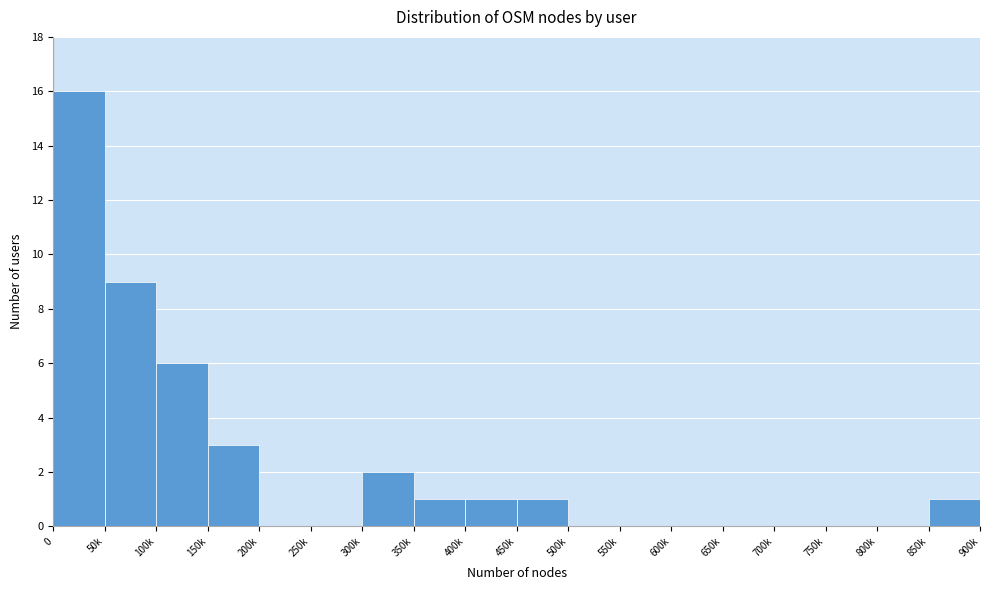

Reading left to right, transcribe all the data shown in this chart.

0=16	50k=9	100k=6	150k=3	200k=0	250k=0	300k=2	350k=1	400k=1	450k=1	500k=0	550k=0	600k=0	650k=0	700k=0	750k=0	800k=0	850k=1